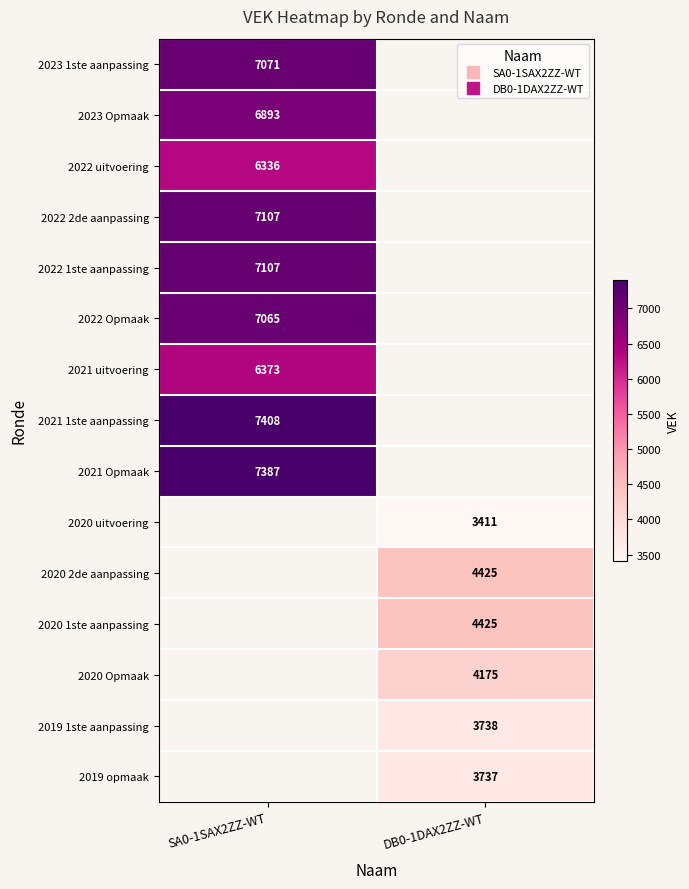

Count the number of data series in this chart.

15